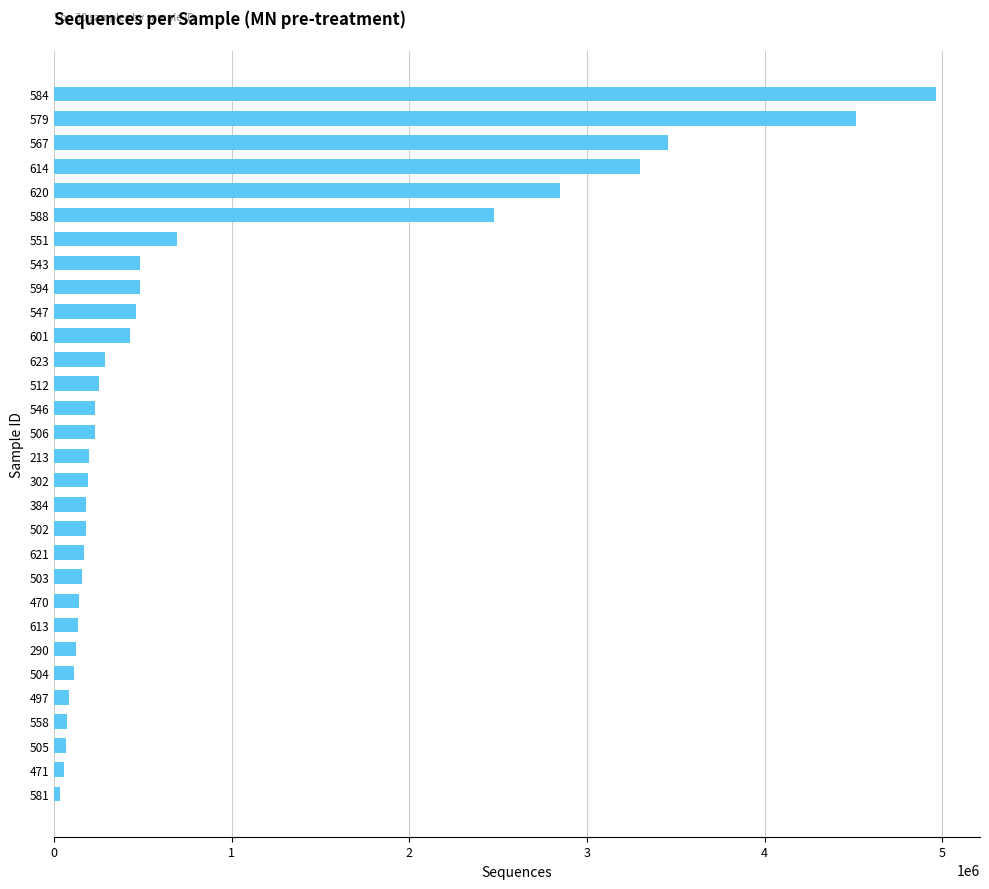

The value at 213 is 193699. True or false?

True